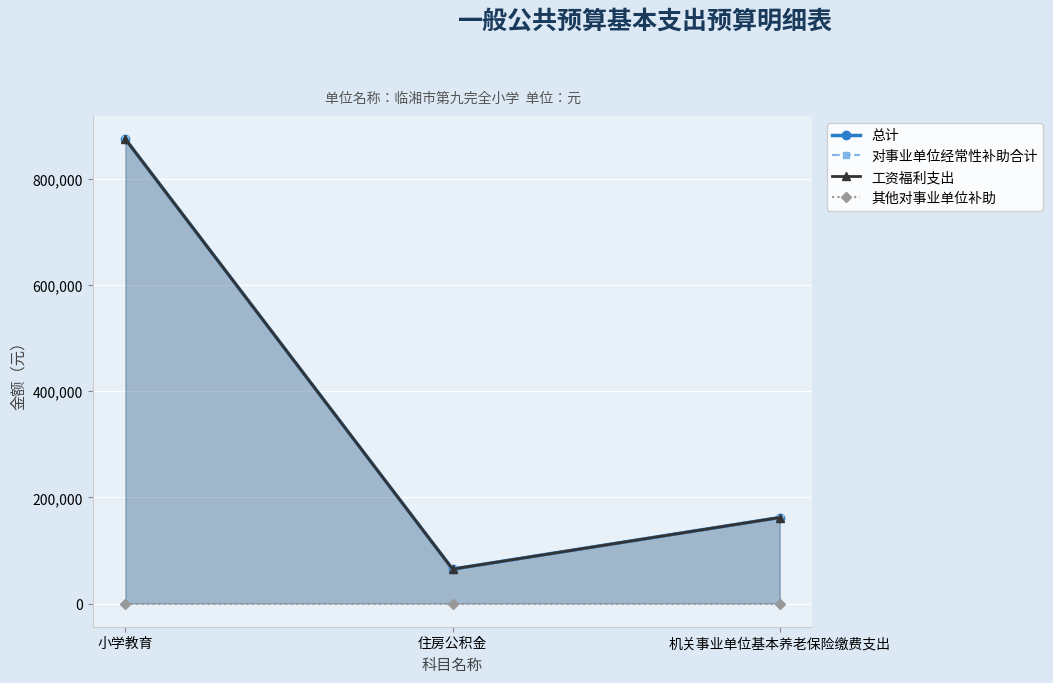

The 工资福利支出 series shows 874965.1 at 小学教育. True or false?

True